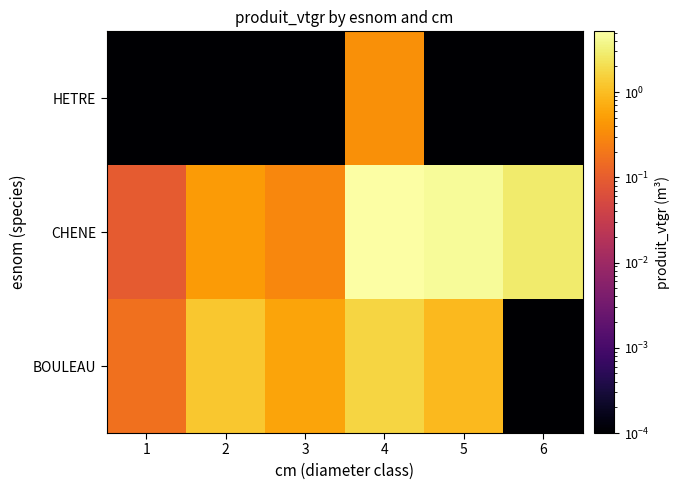

At how many categories does at least one series exceed 3?

2